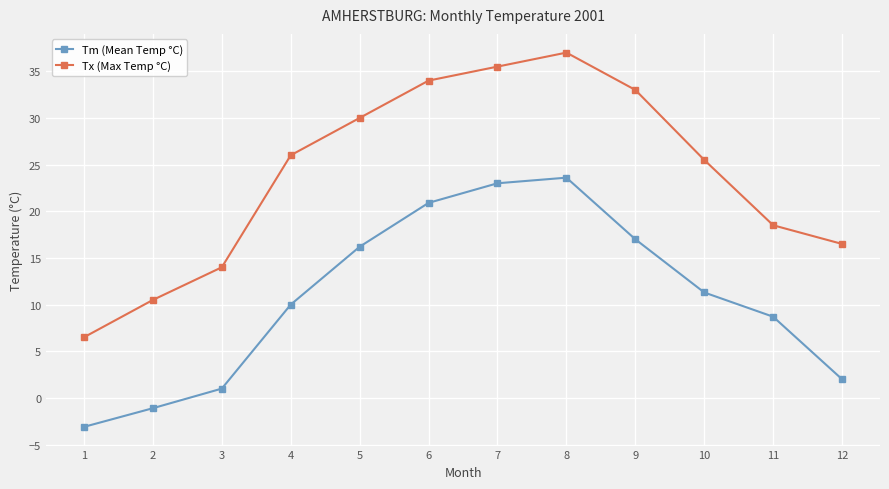

What is the sum of all Tx (Max Temp °C) values?

287.0